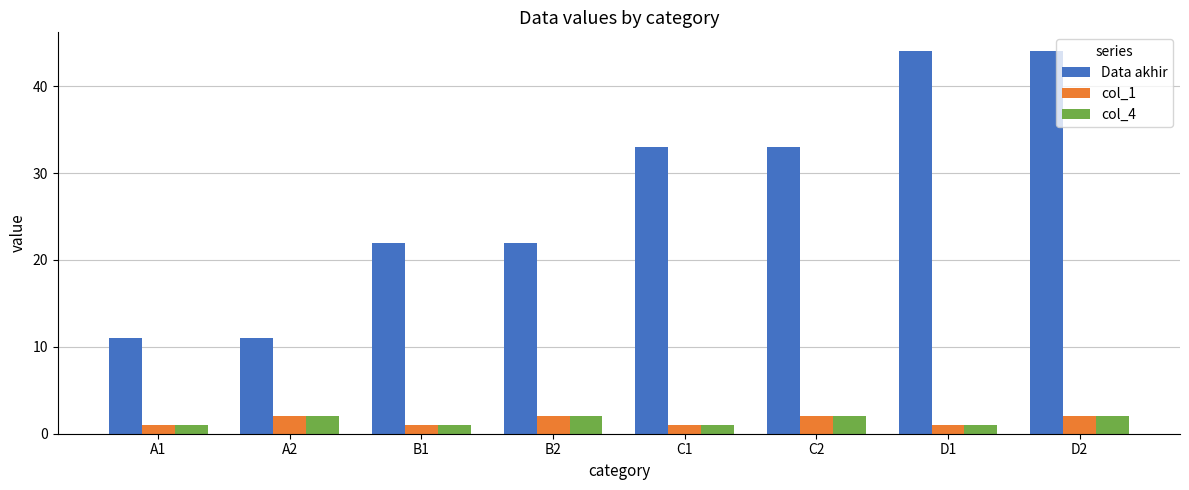

The Data akhir series shows 73 at D1. True or false?

False